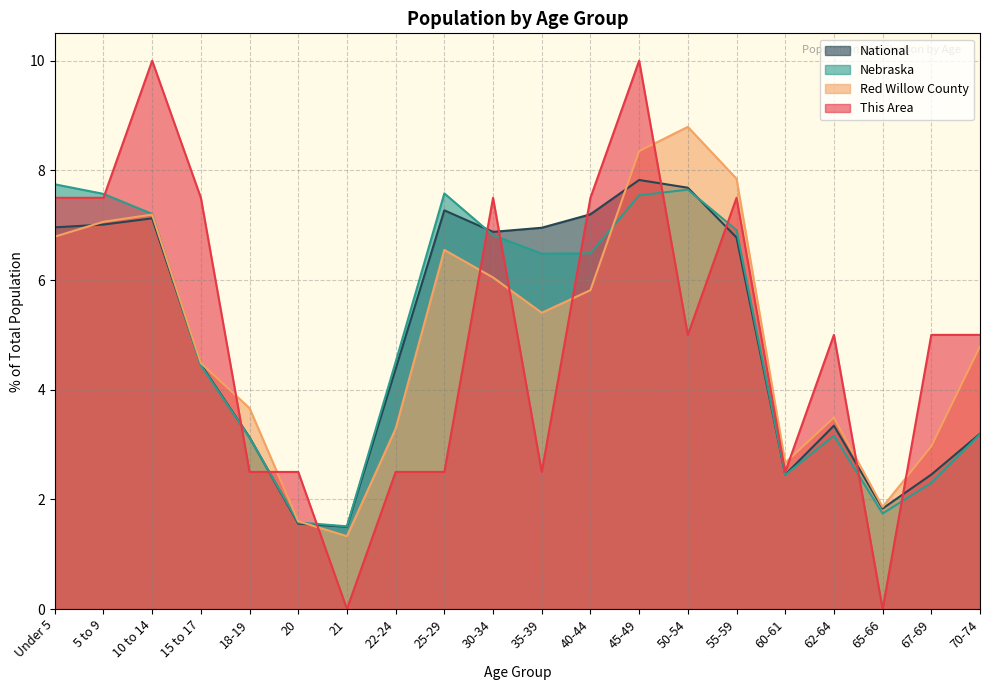

Which series has the largest total across all categories?

This Area